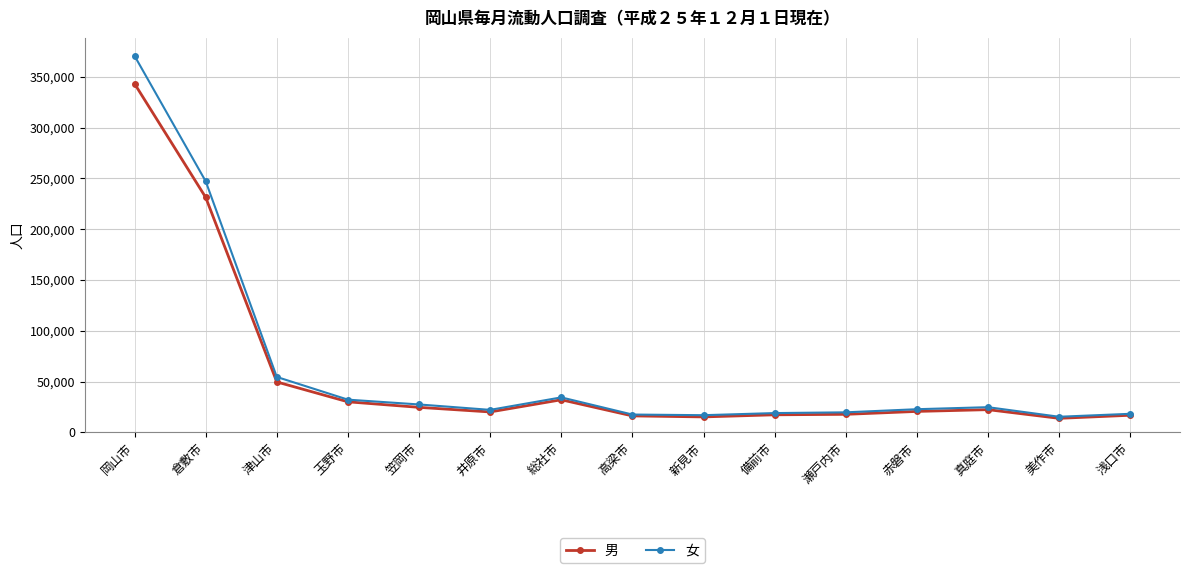

What is the spread (max minus min) of values at 赤磐市?

2174